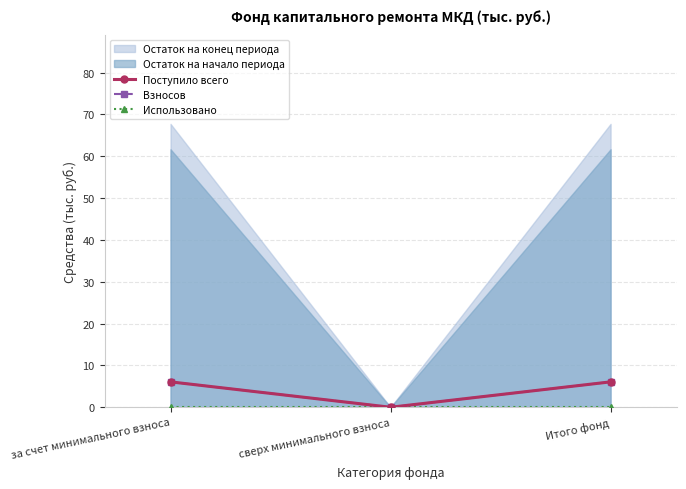

How many values in the Взносов series are below 6?

1